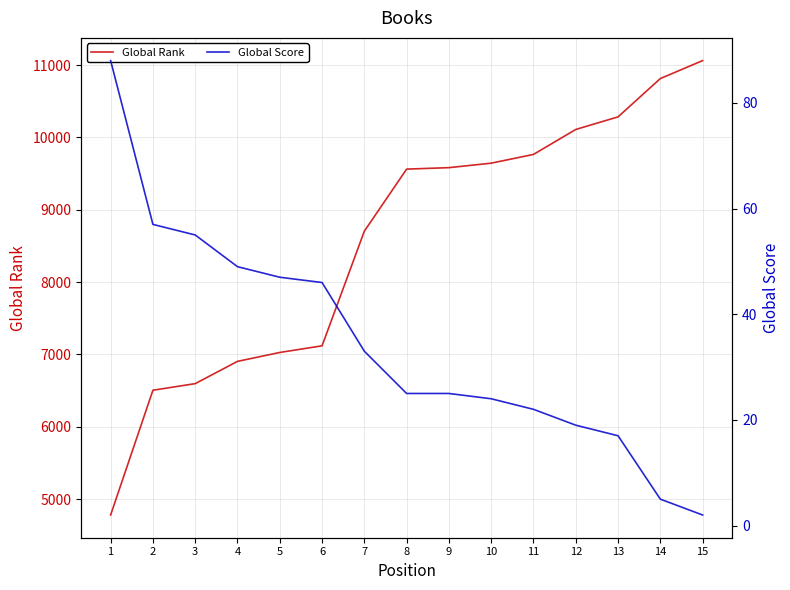

Which series changed the most between 7 and 9?

Global Rank